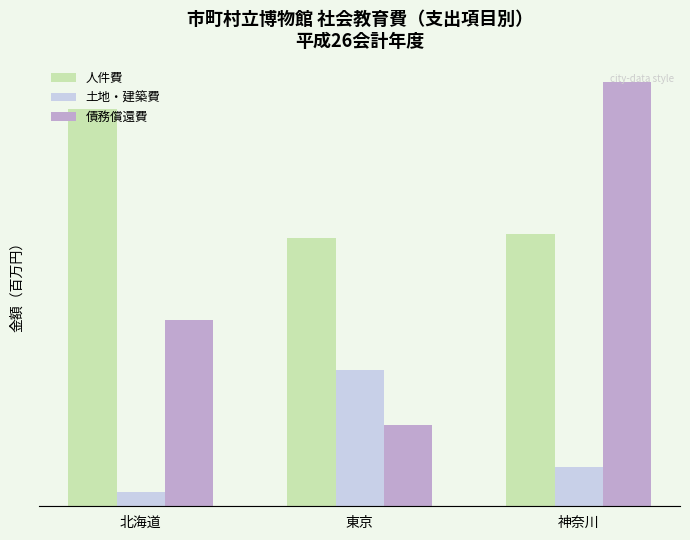

Where is 人件費 nearest to the value 1?

東京